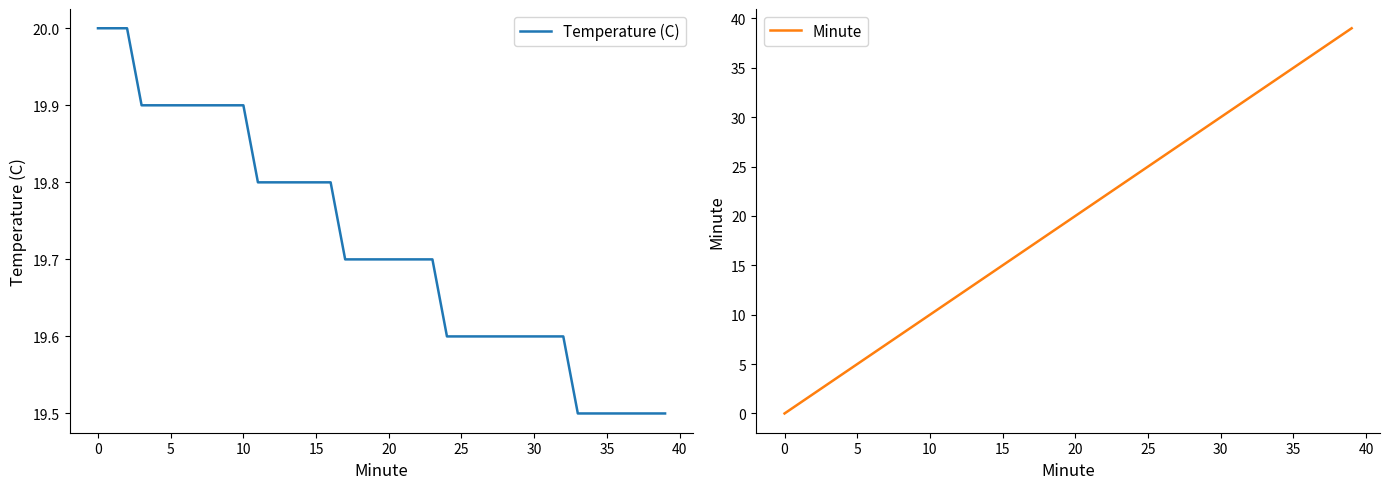

What is the minimum value for Temperature (C)?

19.5